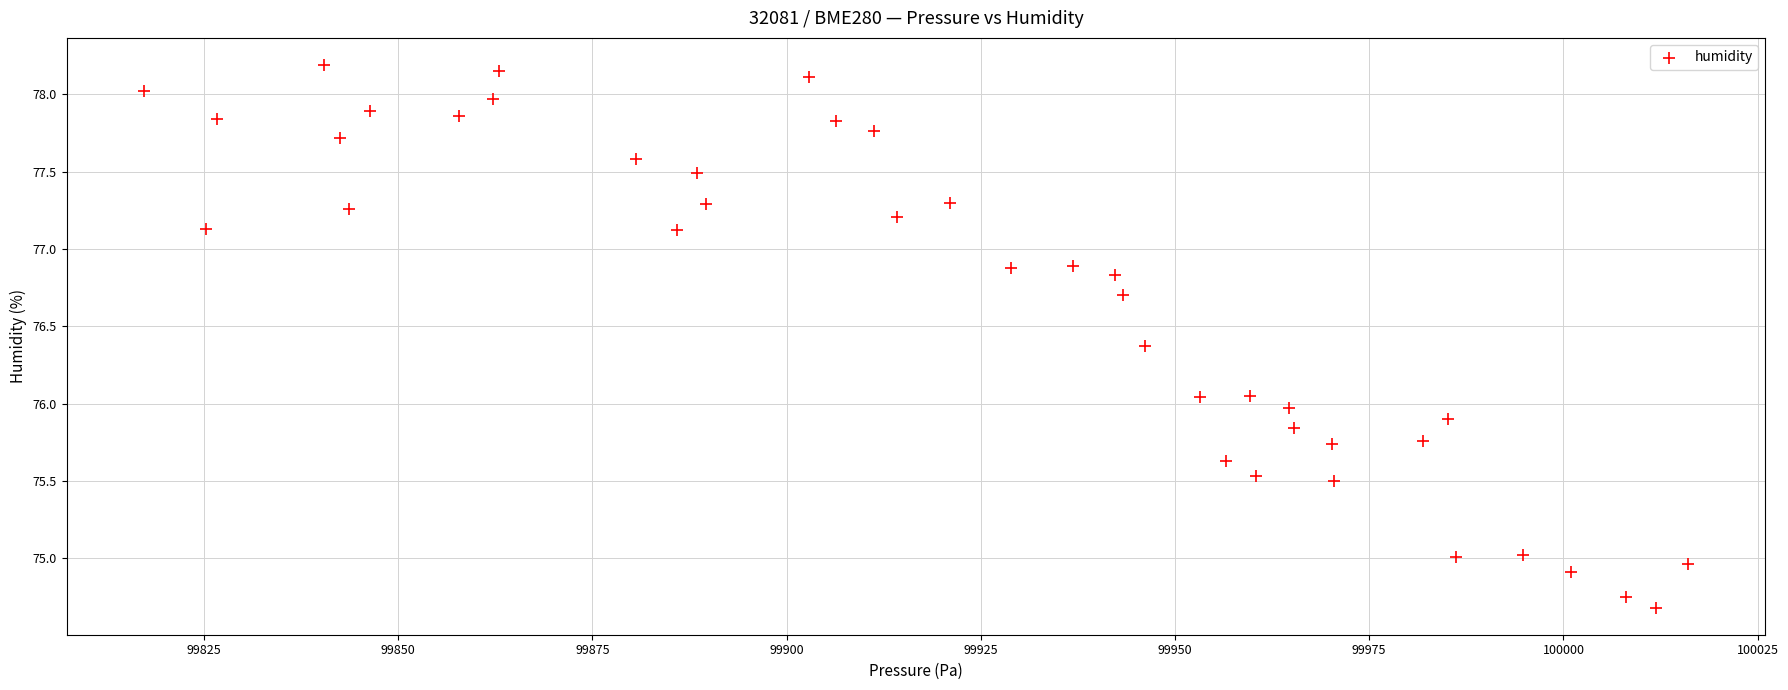

What is the range of X values (max minus min)?

198.8